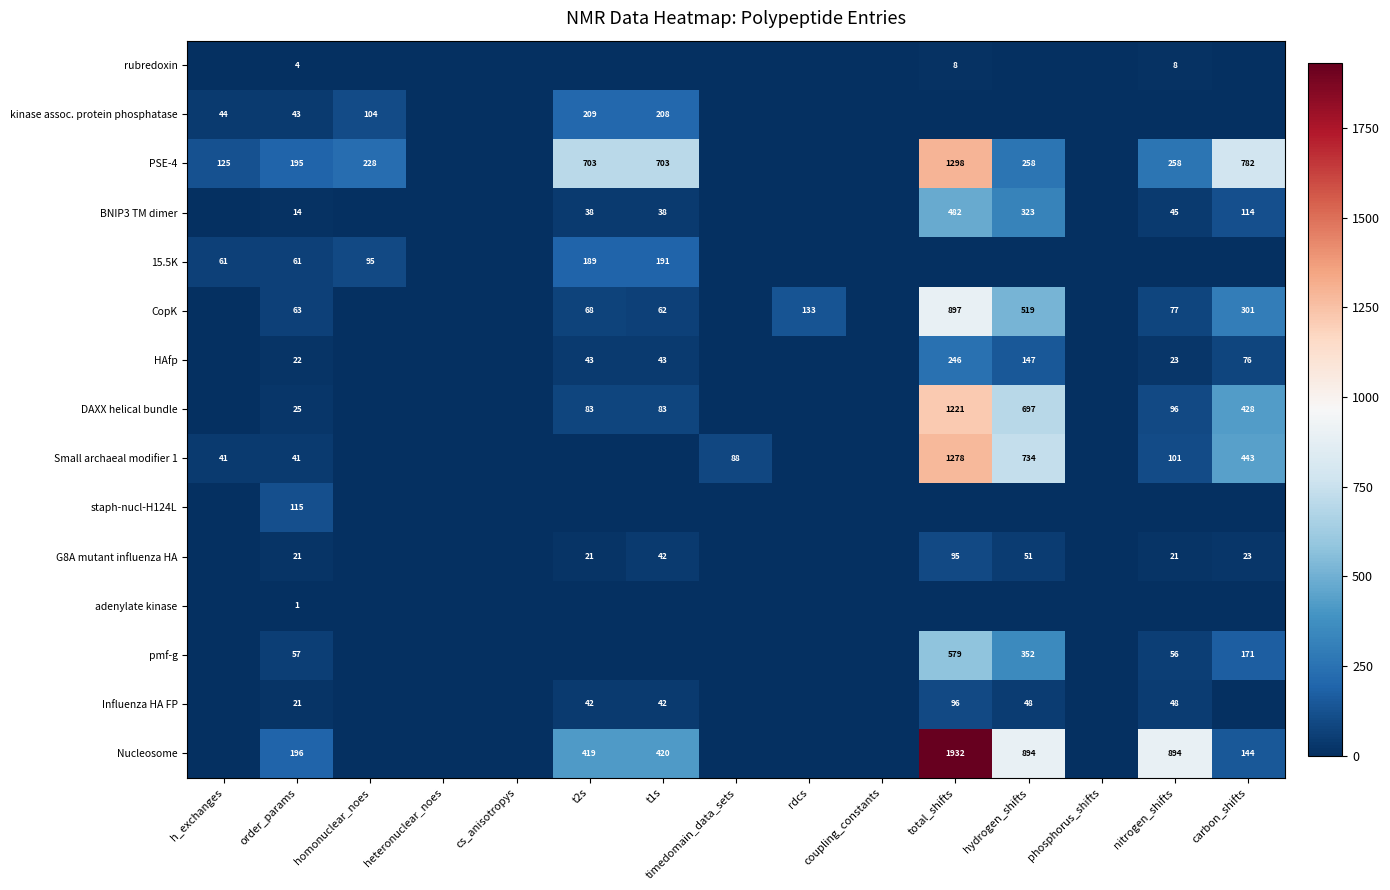

What is the difference between the highest and lowest values at total_shifts?

1932